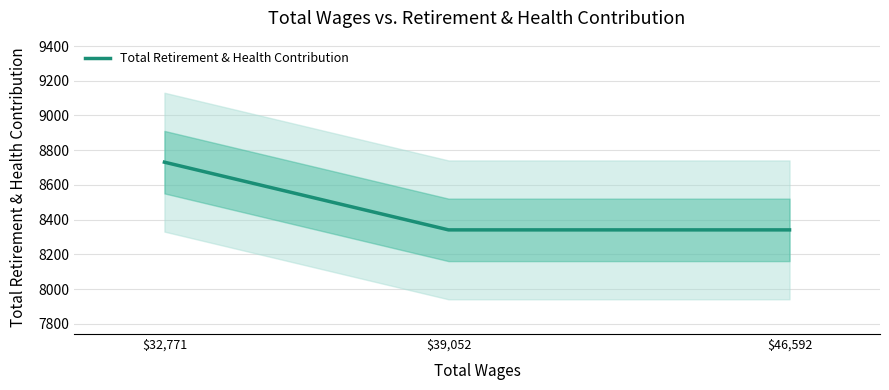

How many categories are shown in the chart?

3